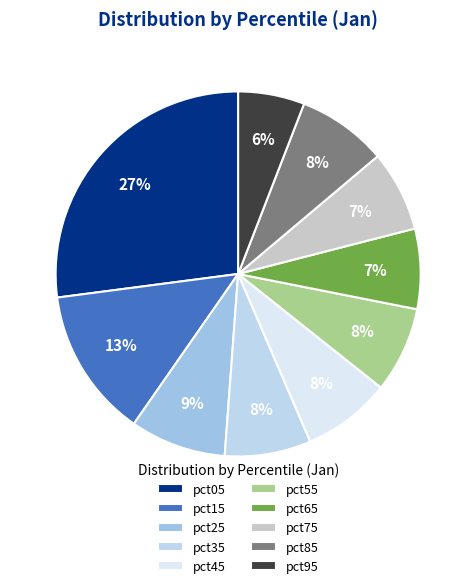

True or false: pct55 accounts for 8% of the total.

True